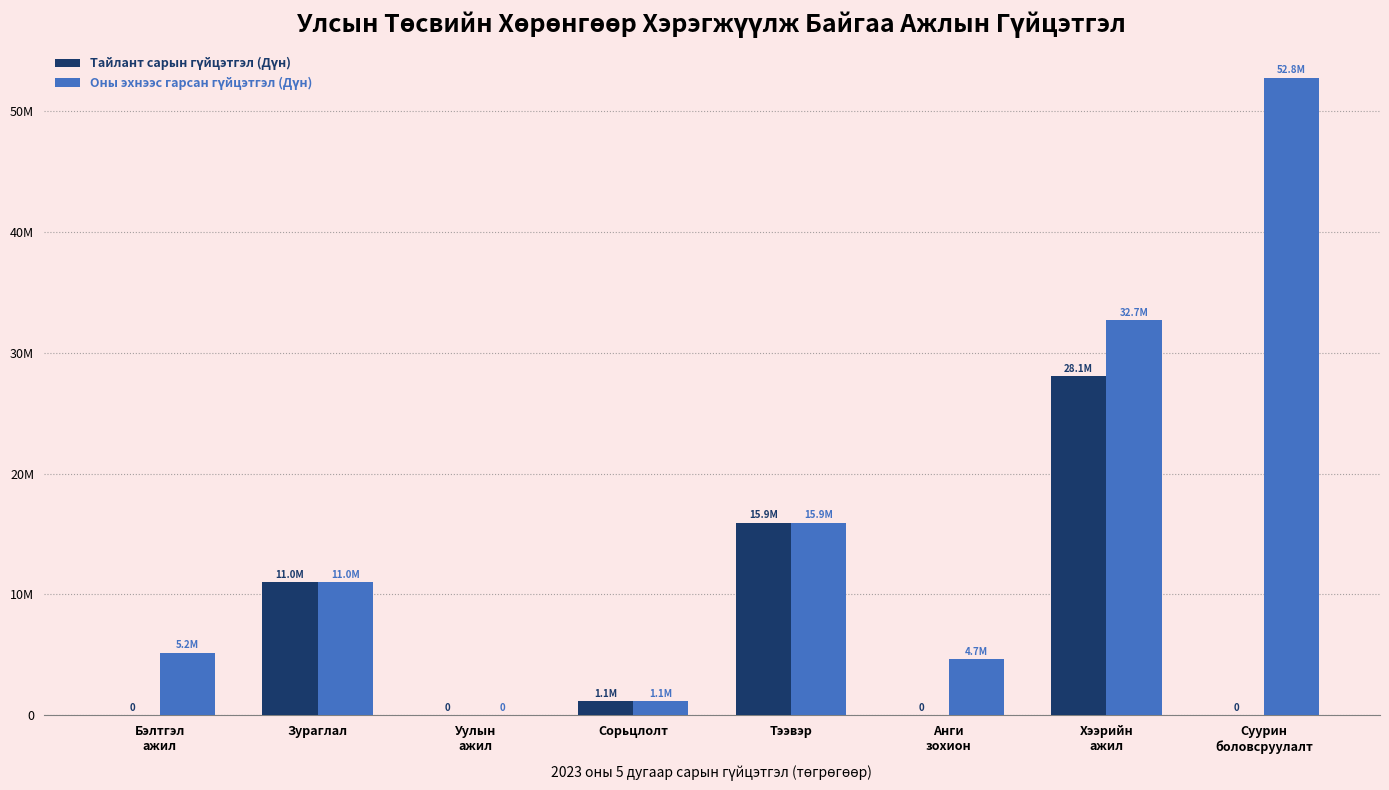

Does the chart contain stacked bars?

No